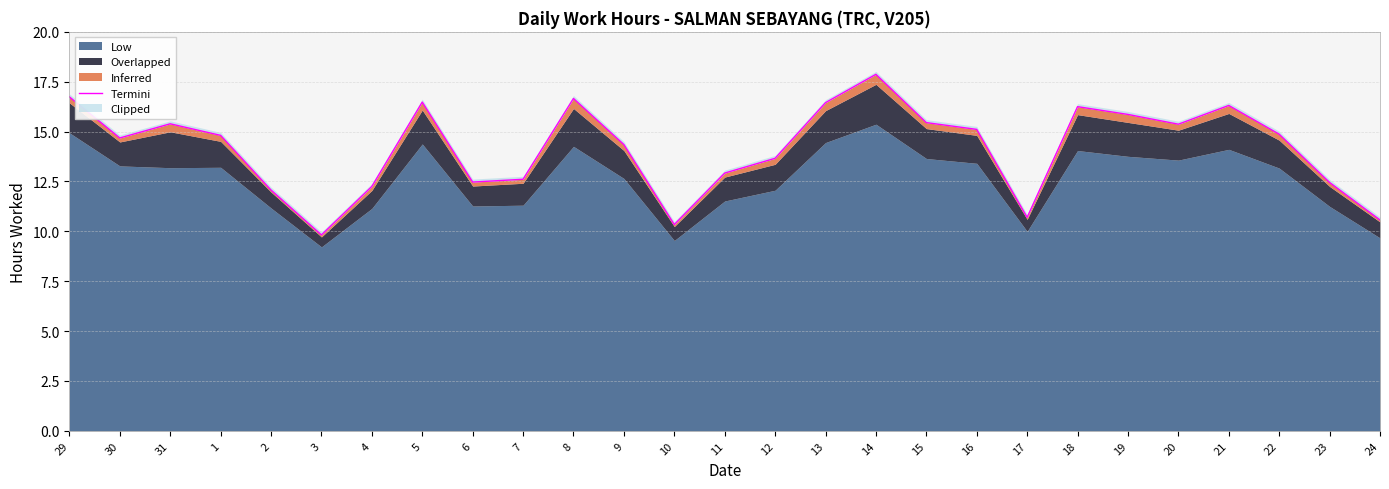

Is it true that the value at 29 is 28.2?

False